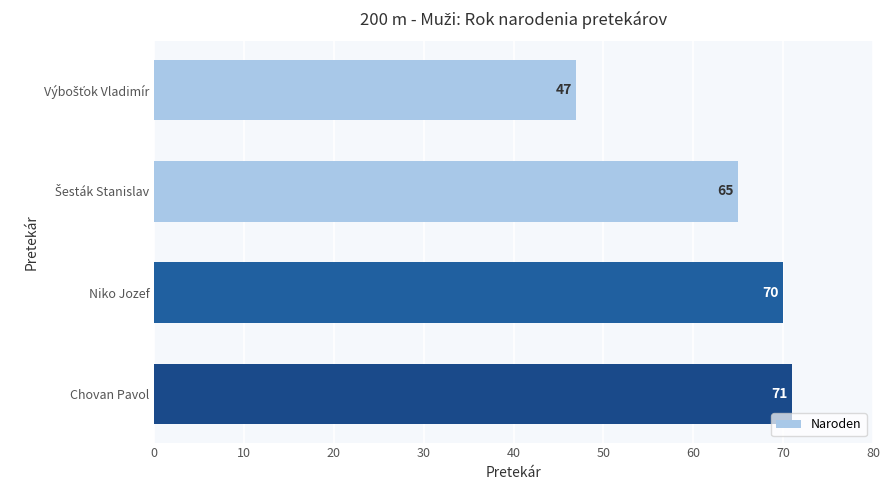

Between Niko Jozef and Chovan Pavol, which is larger?

Chovan Pavol